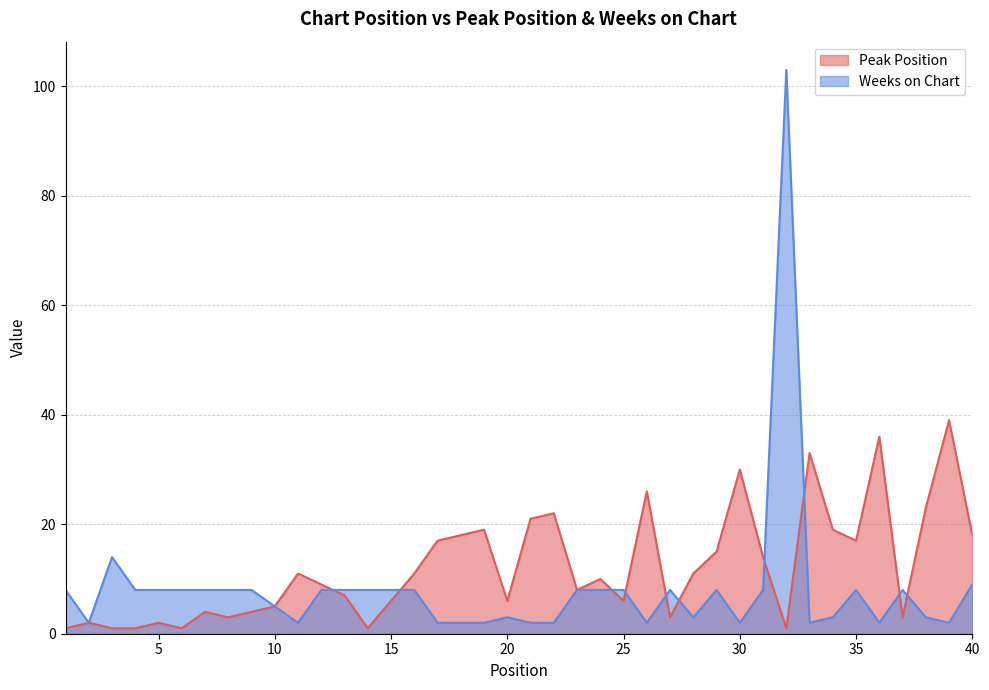

Which series has the widest spread of values?

Weeks on Chart